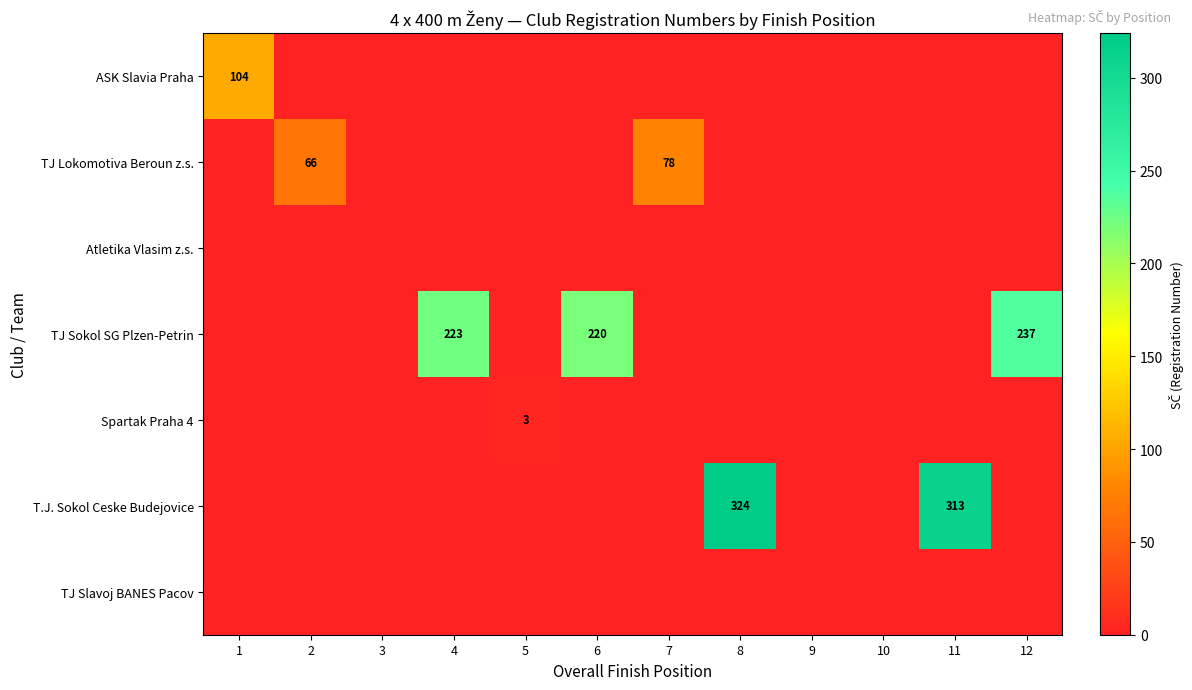

At 9, list the series in order from largest to smallest.

ASK Slavia Praha, TJ Lokomotiva Beroun z.s., Atletika Vlasim z.s., TJ Sokol SG Plzen-Petrin, Spartak Praha 4, T.J. Sokol Ceske Budejovice, TJ Slavoj BANES Pacov